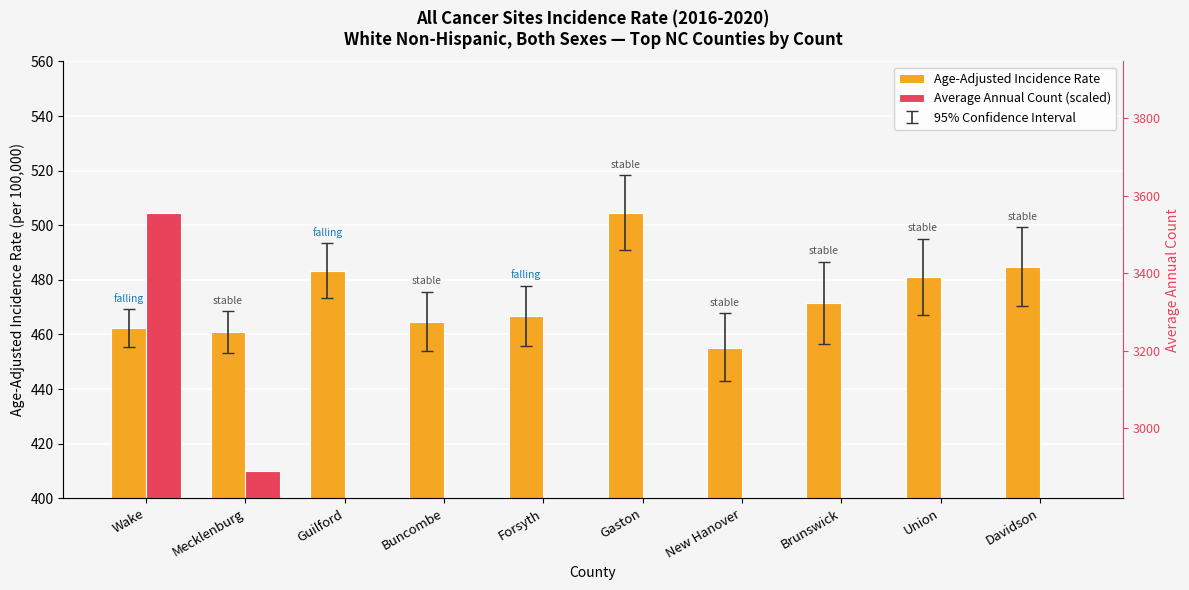

Reading right to left, what are all the values shown in this chart?

Age-Adjusted Incidence Rate: Davidson=484.7	Union=481.0	Brunswick=471.4	New Hanover=455.2	Gaston=504.6	Forsyth=466.6	Buncombe=464.6	Guilford=483.3	Mecklenburg=460.9	Wake=462.2
Average Annual Count (scaled): Davidson=134.8	Union=138.4	Brunswick=157.9	New Hanover=160.3	Gaston=161.1	Forsyth=212.9	Buncombe=217.5	Guilford=276.7	Mecklenburg=409.8	Wake=504.6